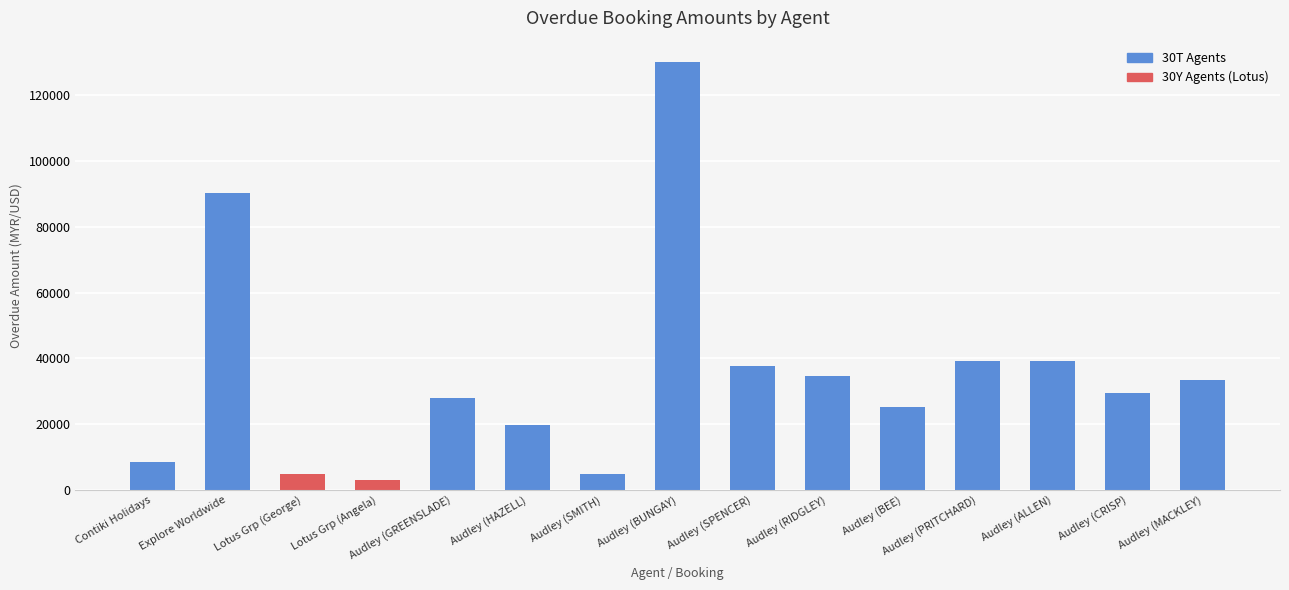

What is the label of the 11th bar from the left?

Audley (BEE)